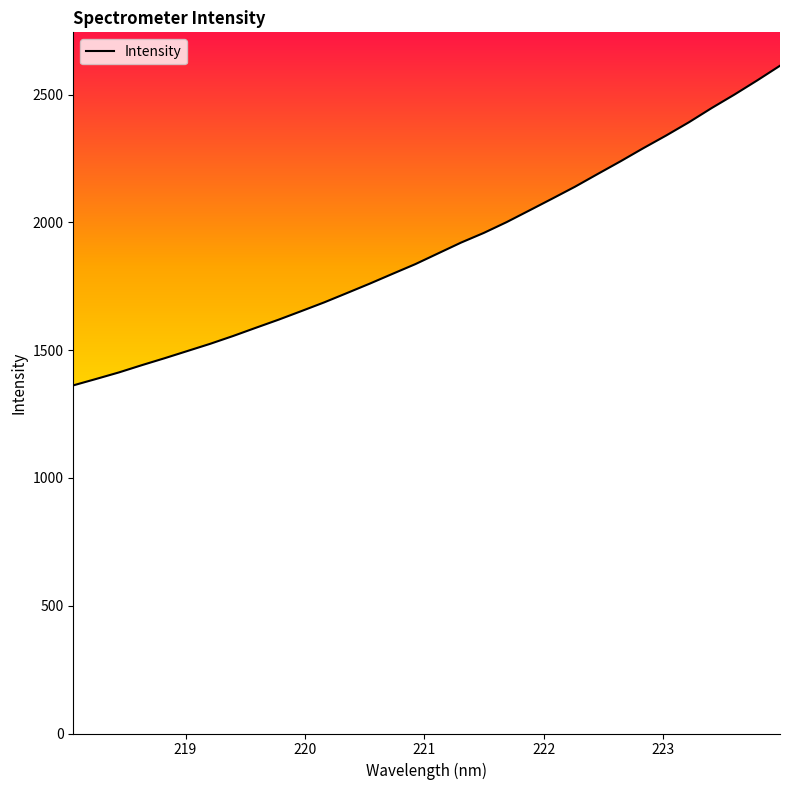

How many lines are shown in the chart?

1